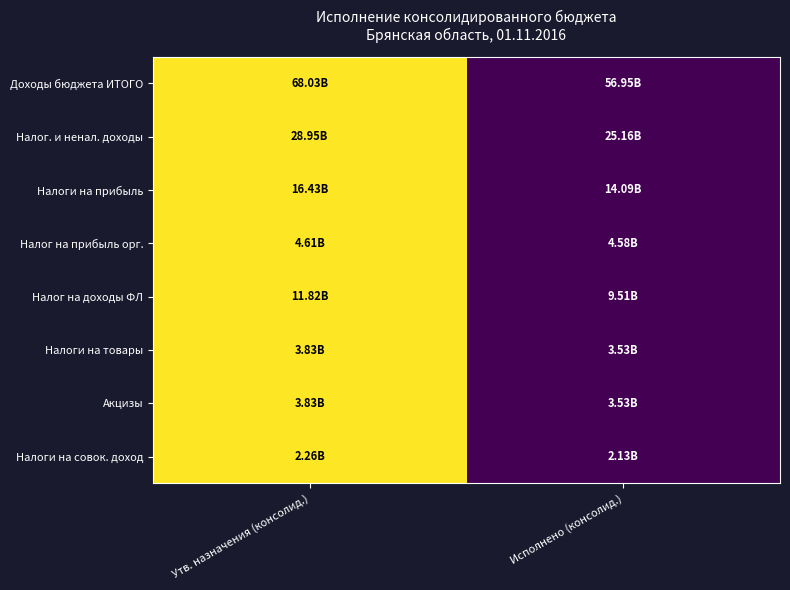

How many data points does each series have?

2